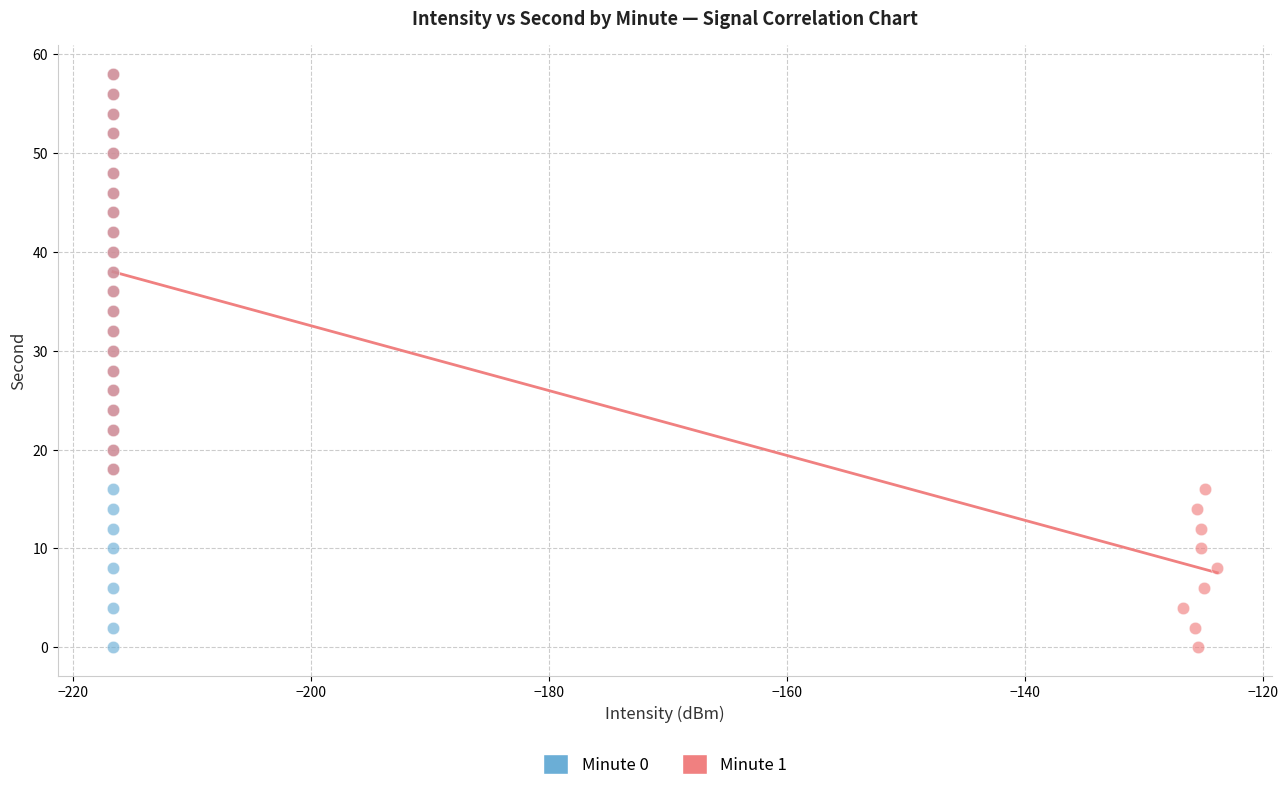

What are all the series names shown in the legend?

Minute 0, Minute 1